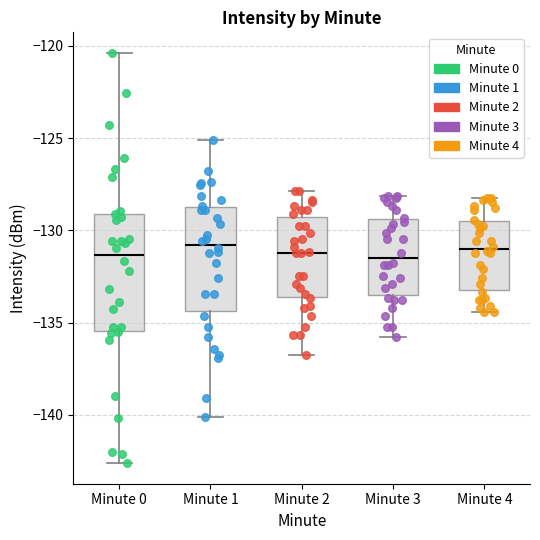

Where is the upper edge of the box for Minute 2 on the y-axis? The values are not printed on the chart, so give them approximately, as read against the axis.

-129.5